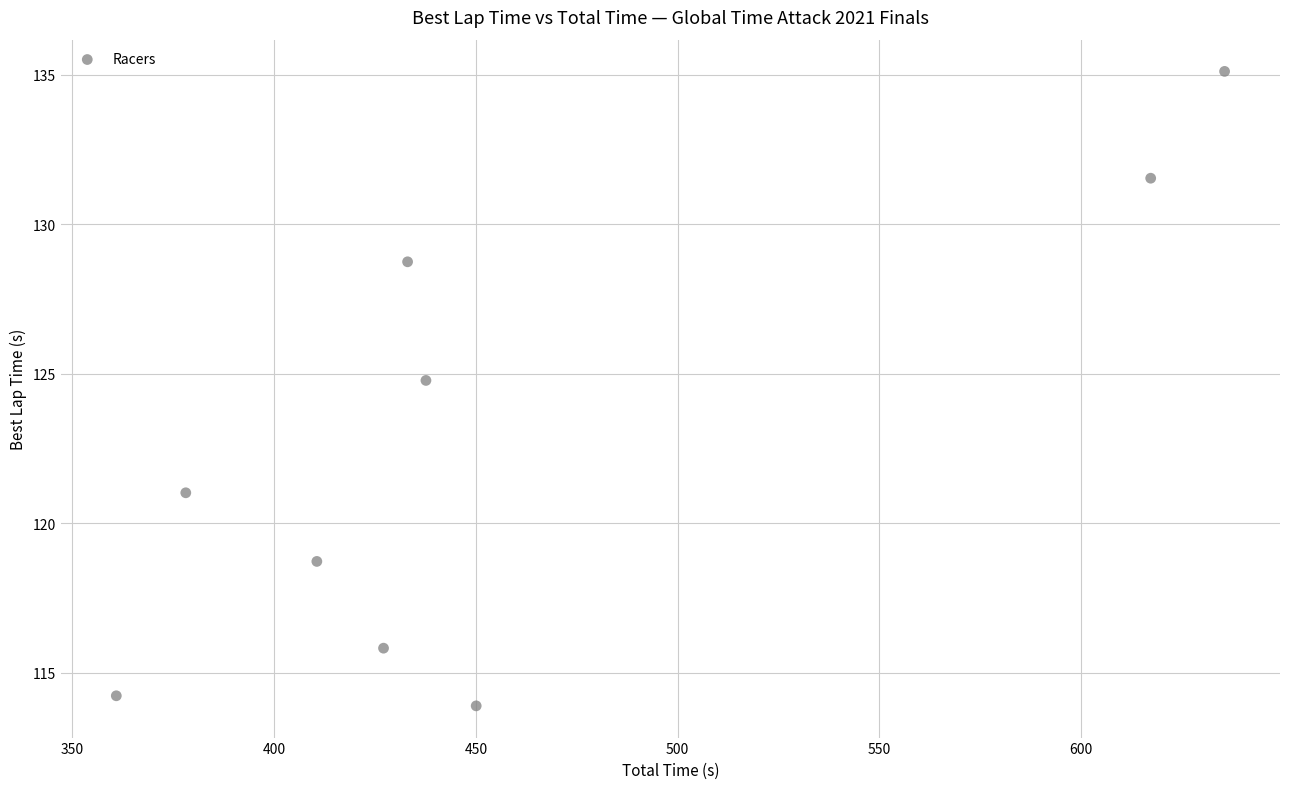

What Y value in the scatter plot is closest to 124?

124.8